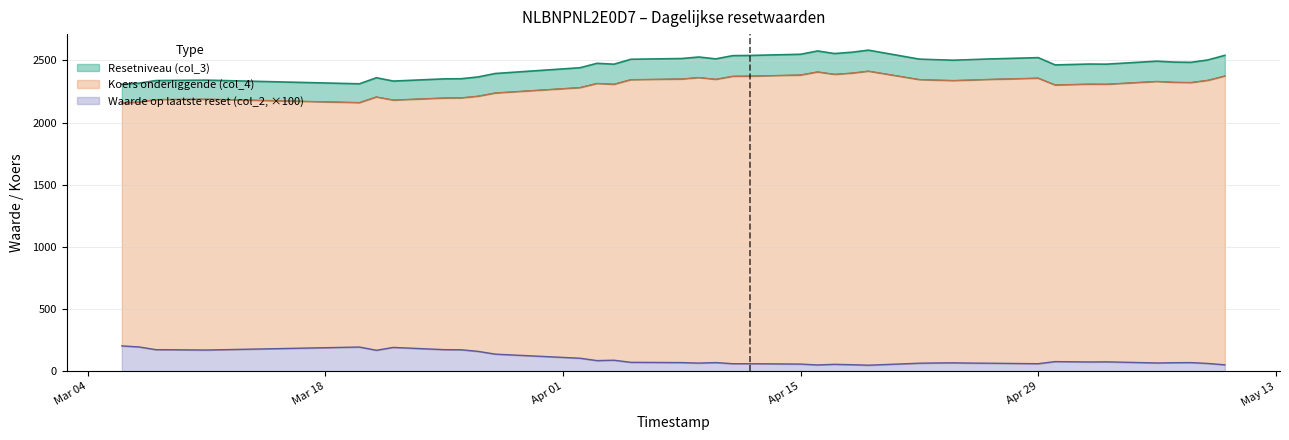

What is the maximum value for Waarde op laatste reset (col_2, ×100)?

205.0